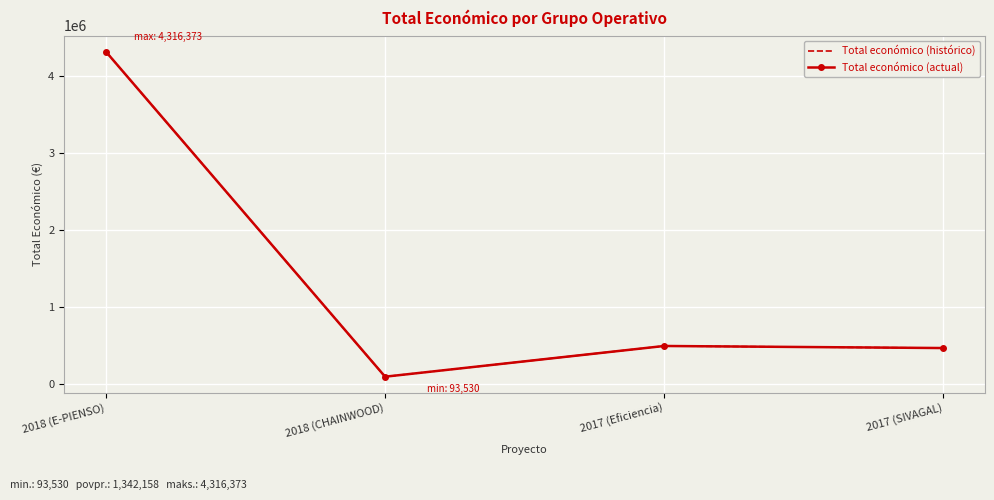

What is the difference between the second highest and second lowest values in the Total económico (actual) series?

26799